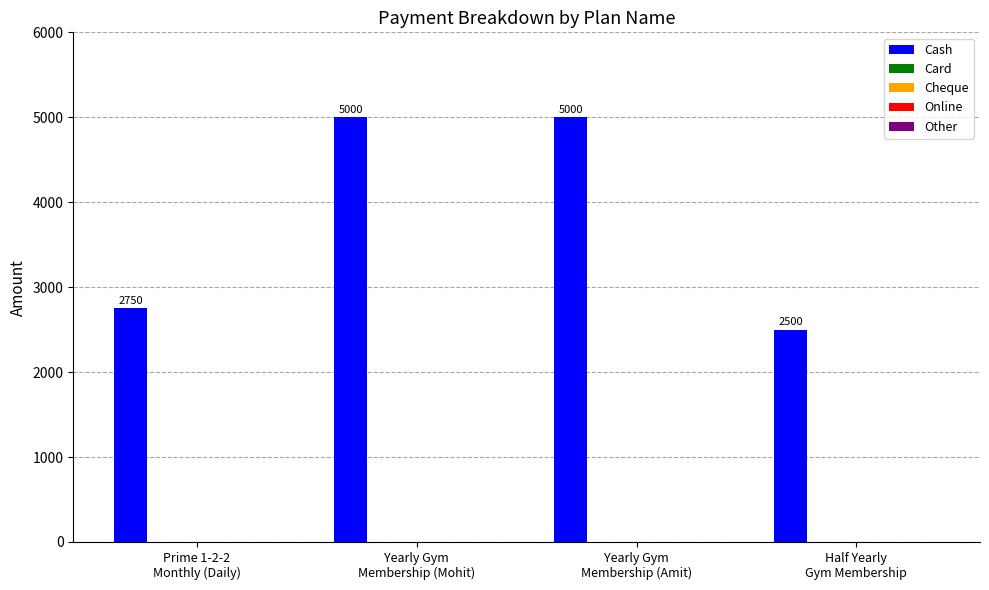

What is the minimum value shown in the chart?

2500